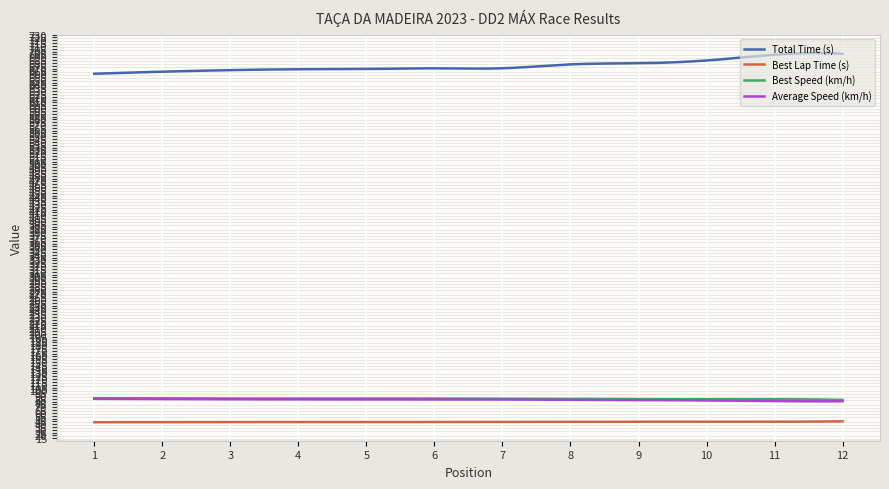

What is the smallest value displayed?

43.4